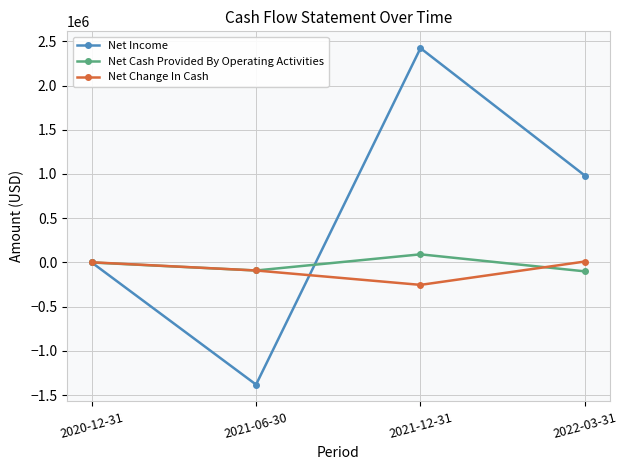

The Net Cash Provided By Operating Activities series shows -101216.0 at 2022-03-31. True or false?

True